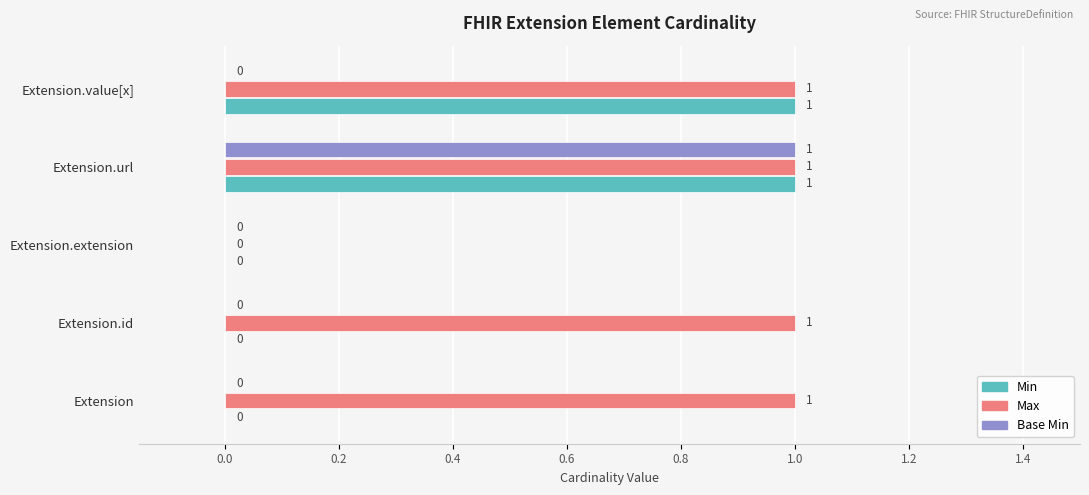

What are all the series names shown in the legend?

Min, Max, Base Min